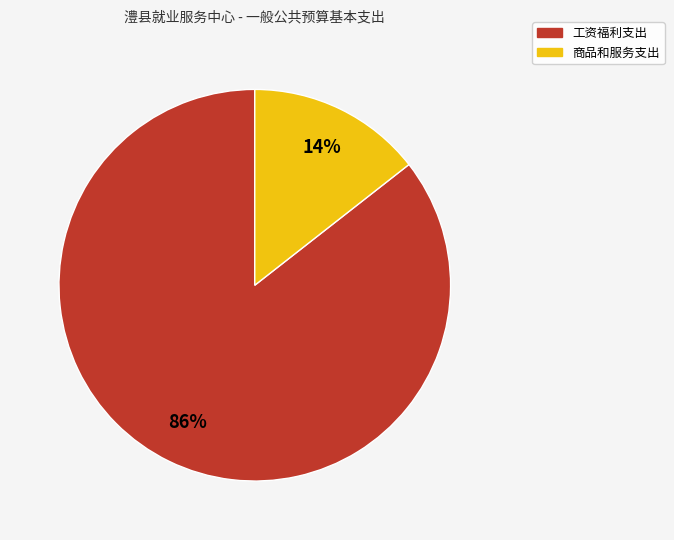

Rank the categories by value from lowest to highest.

商品和服务支出, 工资福利支出